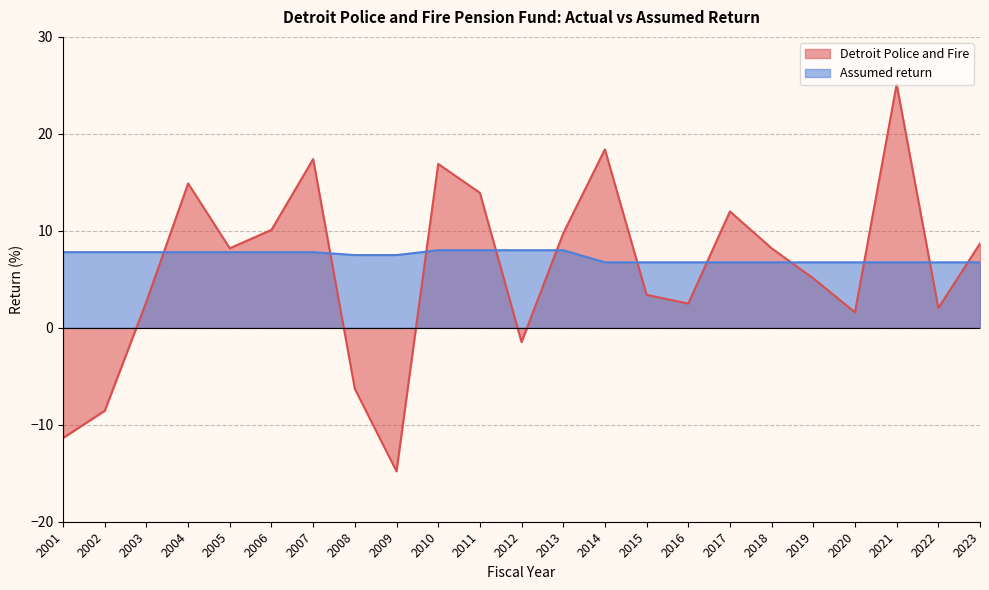

Is the value of Assumed return at 2014 greater than the value of Detroit Police and Fire at 2010?

No